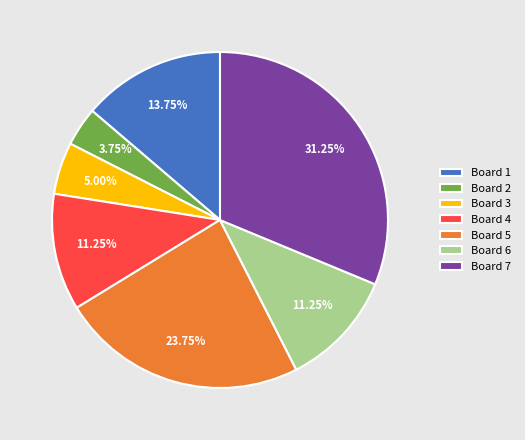

To the nearest percent, what percentage of the pie is Board 7?

31%